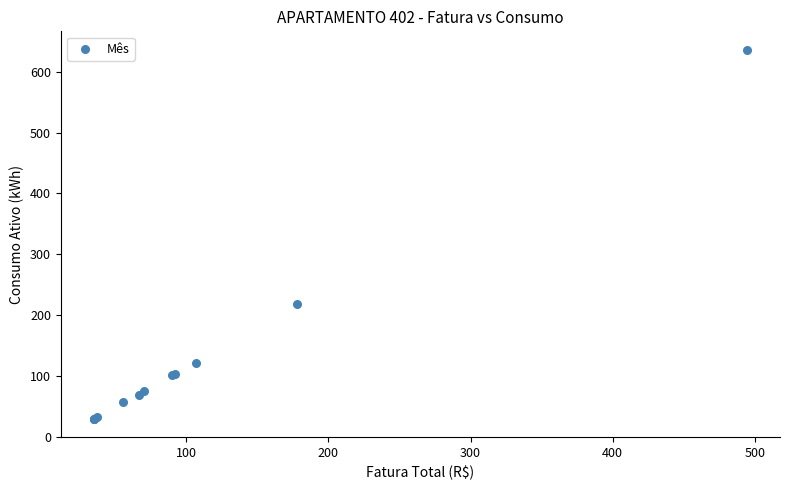

What Y value in the scatter plot is closest to 333?

219